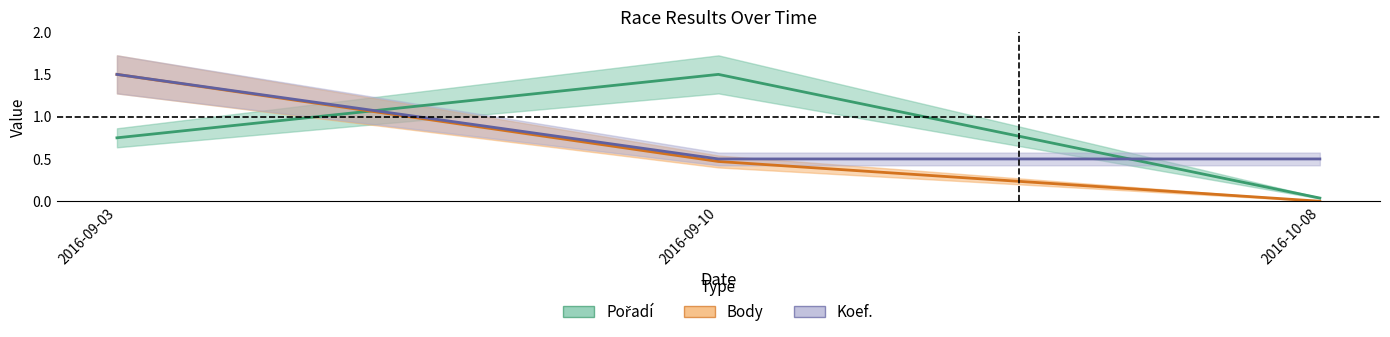

Which series changed the most between 2016-09-10 and 2016-10-08?

Pořadí